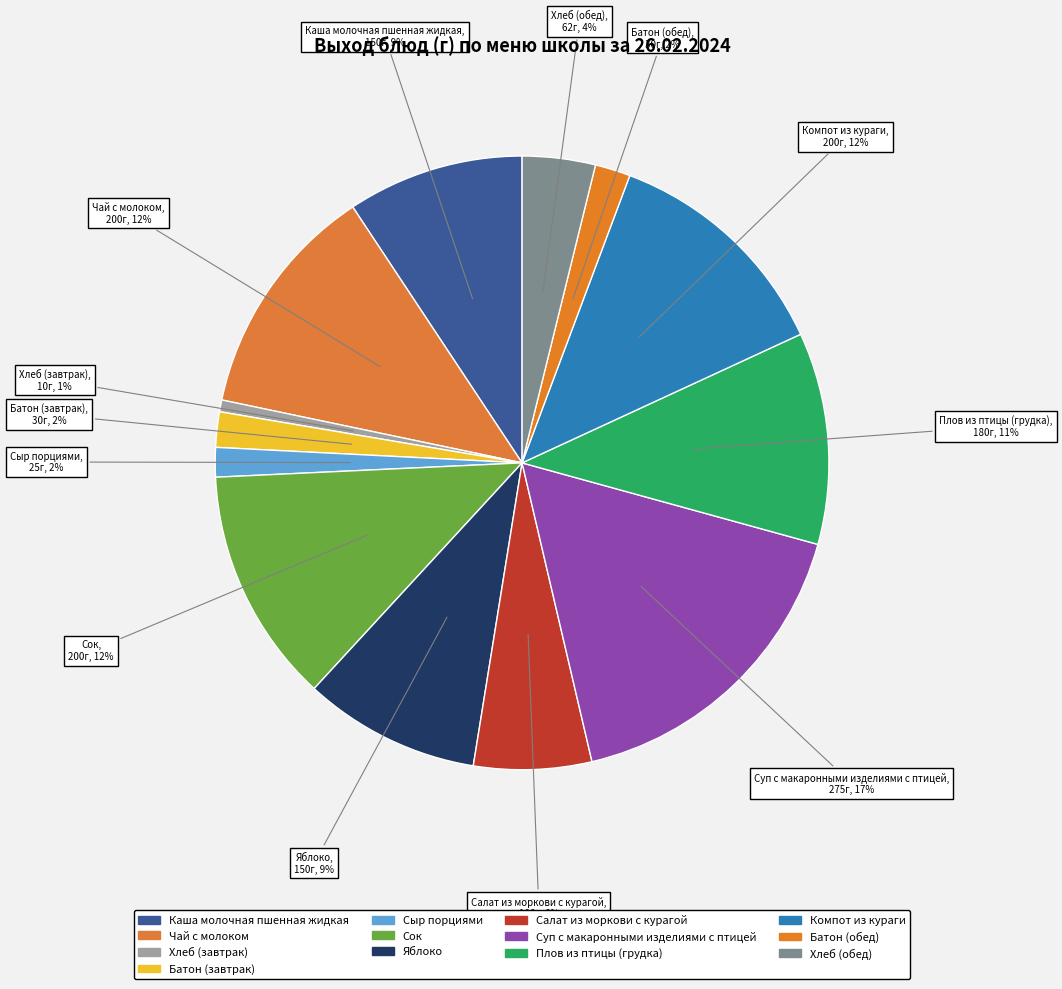

Between Хлеб (завтрак) and Сок, which is larger?

Сок